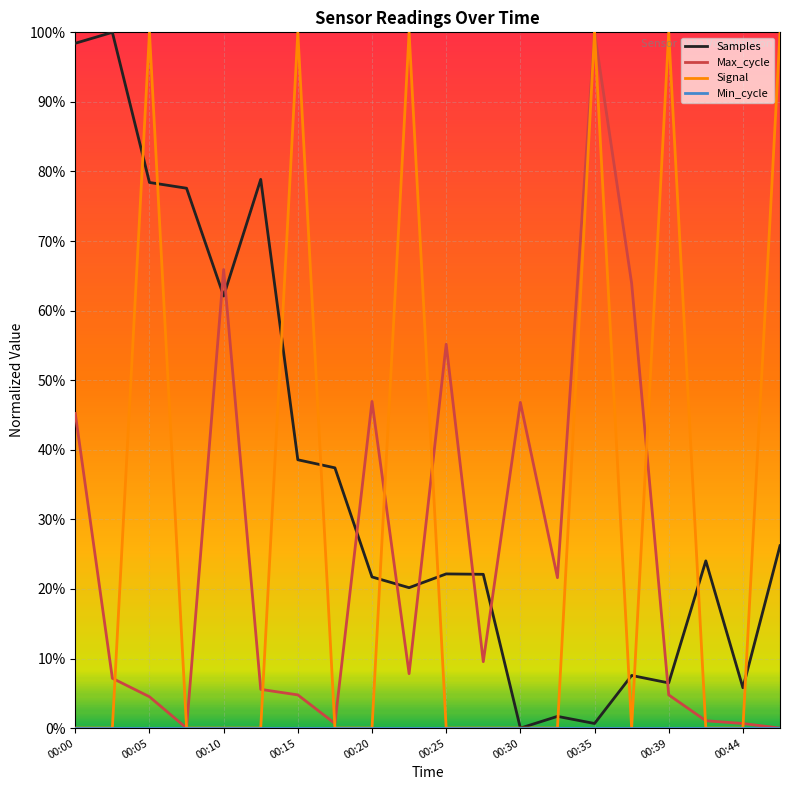

Does the chart display data point markers on the line(s)?

No